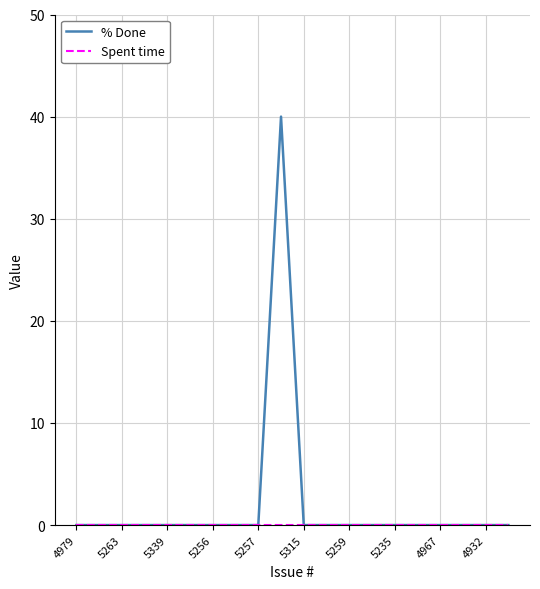

How many lines are shown in the chart?

2